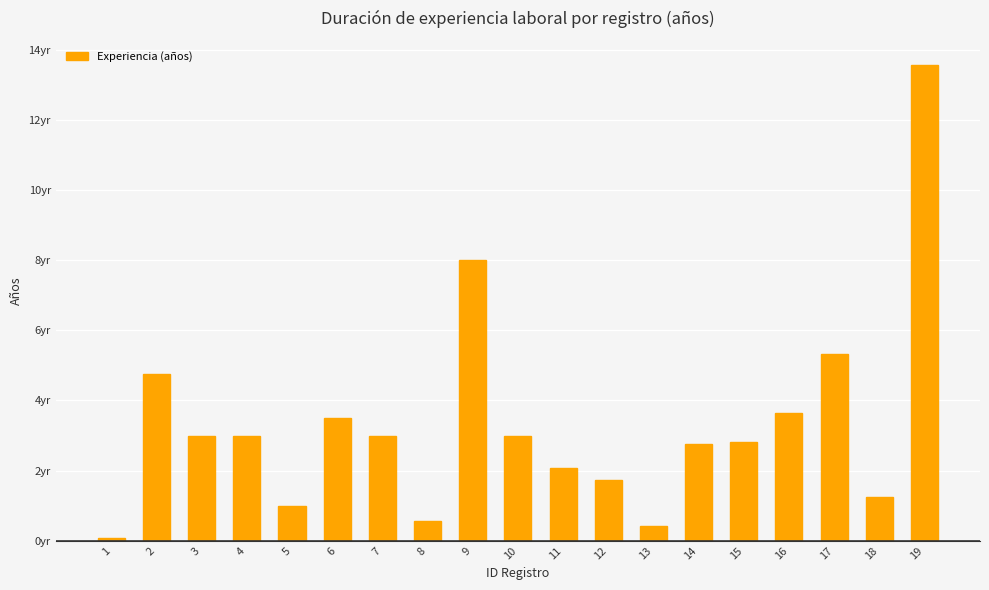

What is the change in value from 16 to 17?

+1.7